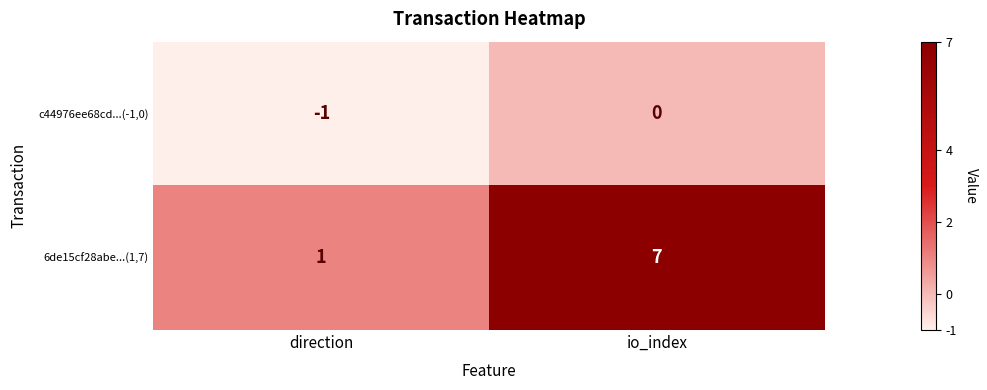

What is the difference between the highest and lowest values at io_index?

7